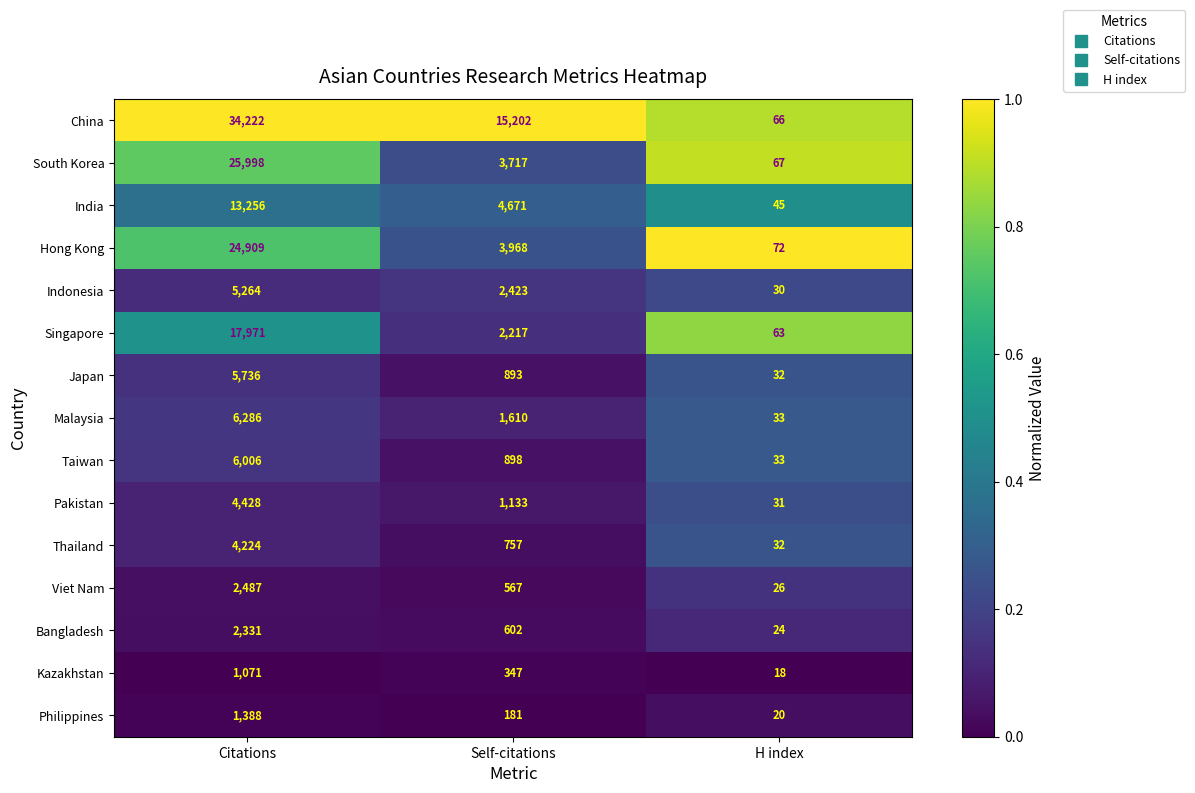

What value does the Hong Kong series have at Citations?

24909